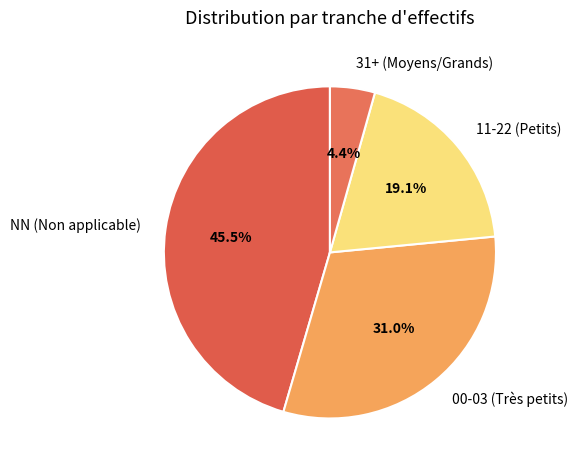

Which category has the biggest portion of the pie?

NN (Non applicable)